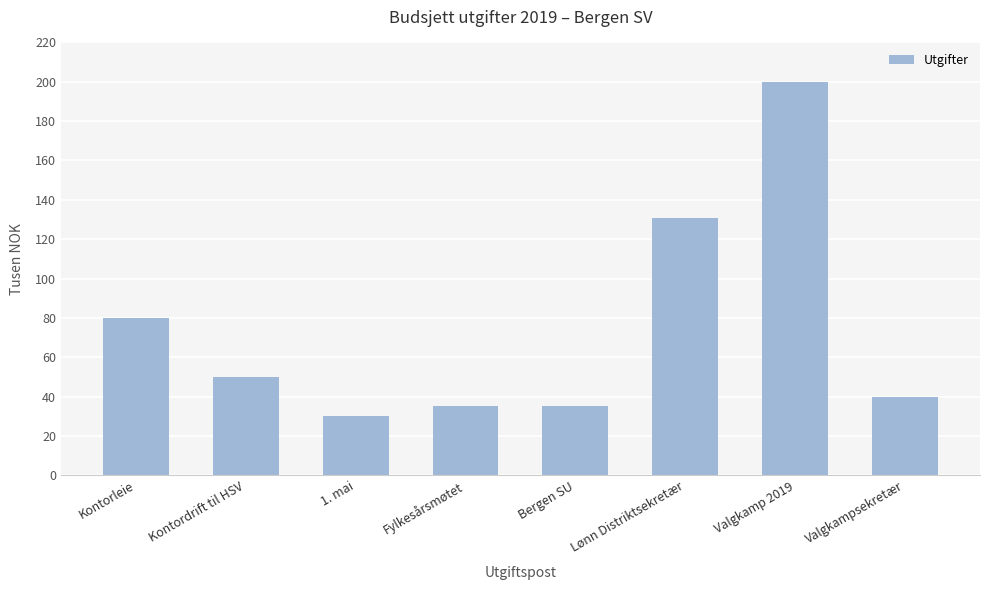

Is it true that the value at Lønn Distriktsekretær is 232614?

False